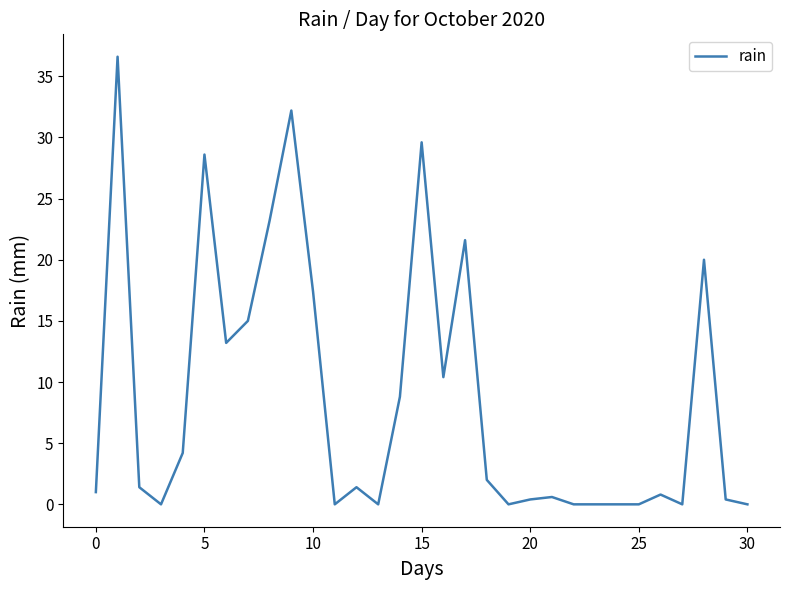

What is the maximum value shown in the chart?

36.6